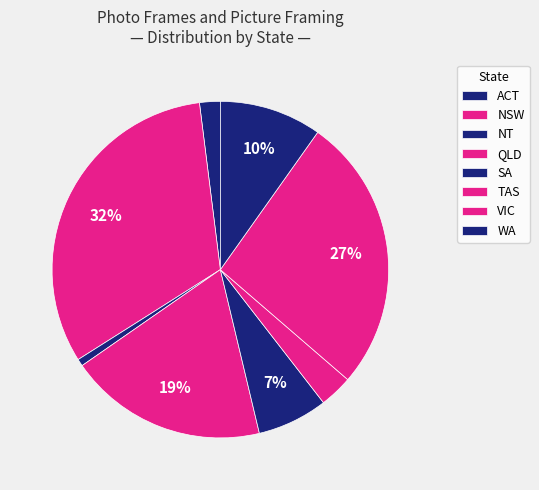

To the nearest percent, what portion does NT represent?

1%